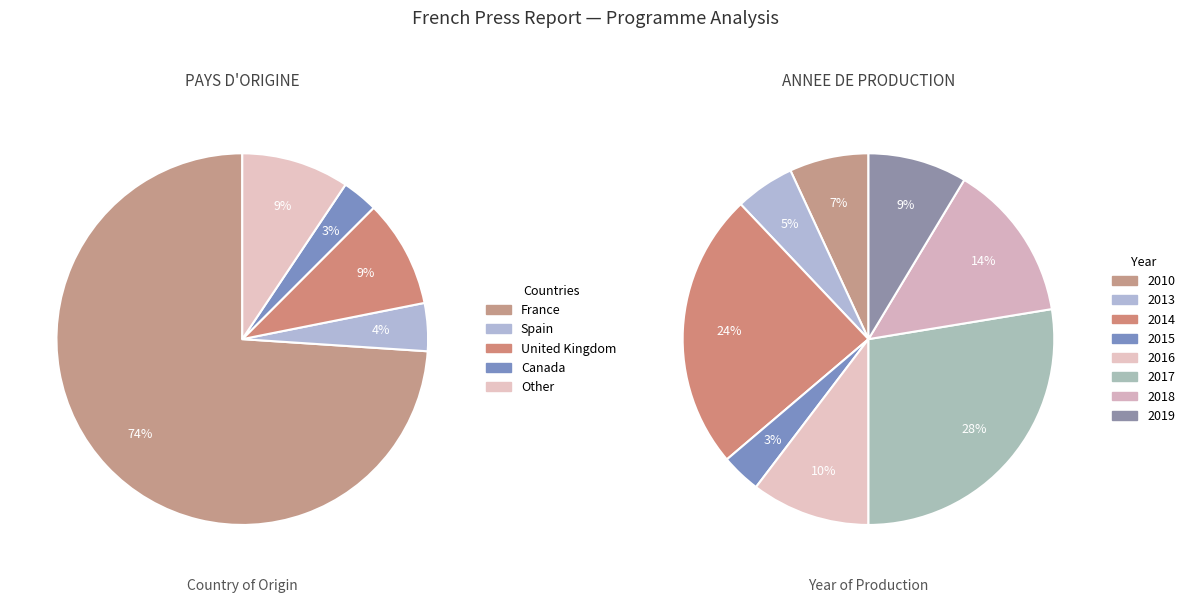

Is it true that Other is 9% of the pie?

True